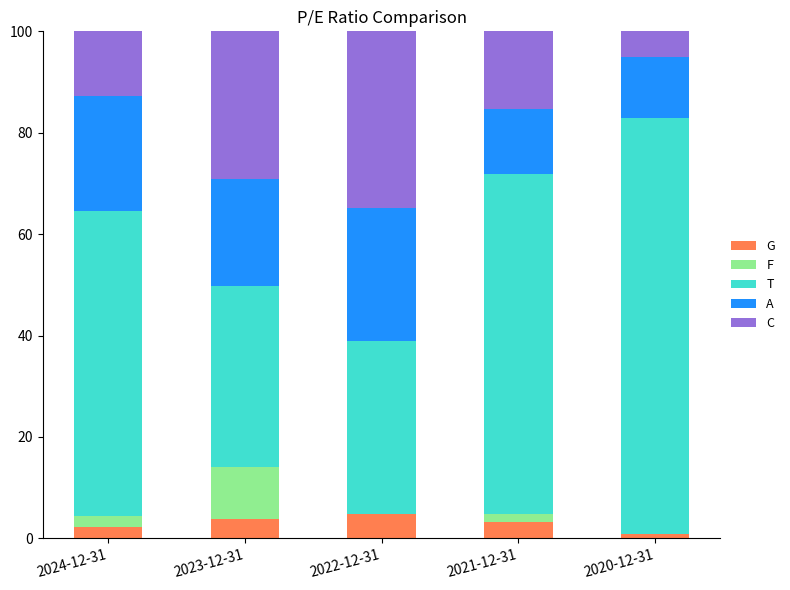

What is the total value across all series at 2023-12-31?

100.0